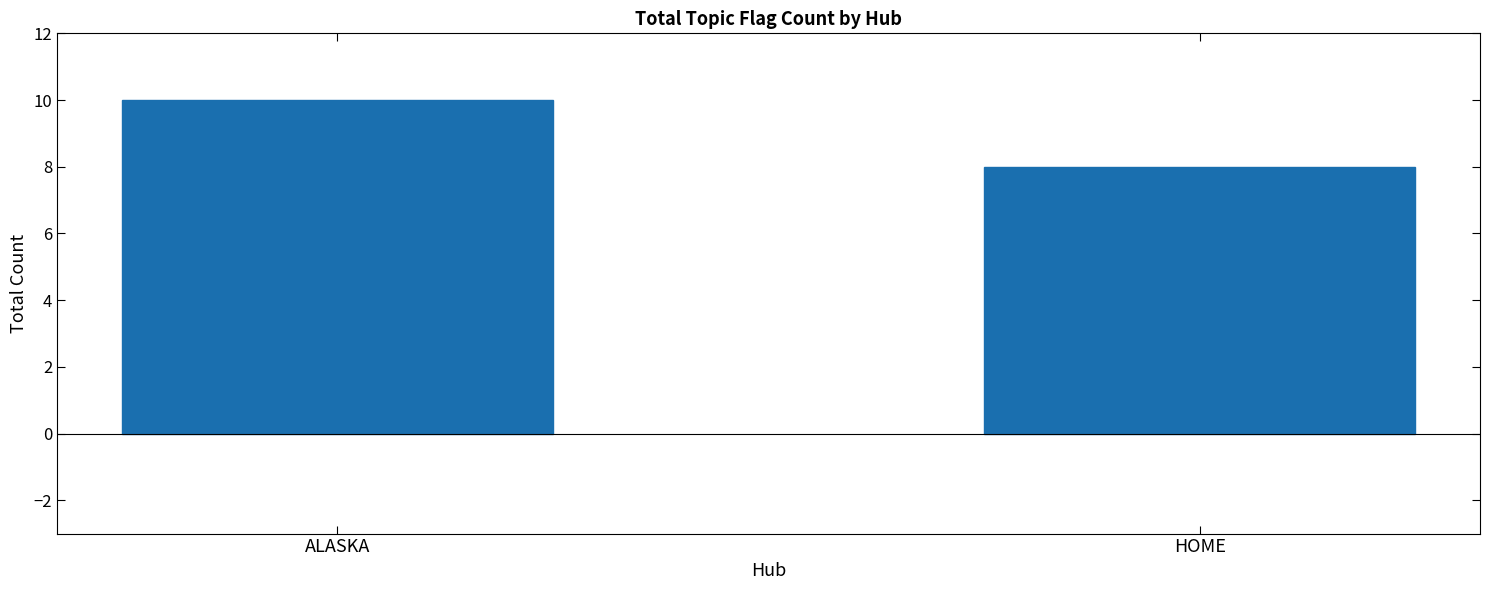

Are the bars grouped side by side (vs. stacked)?

No